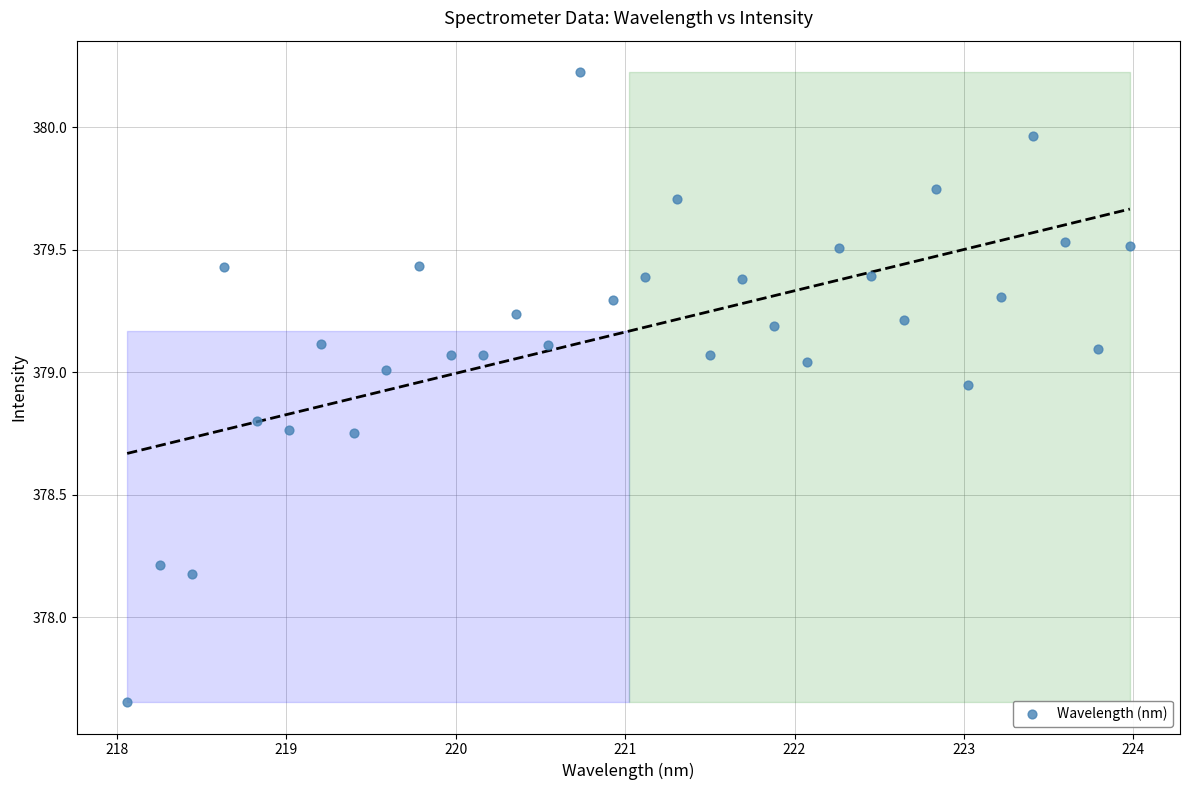

What Y value in the scatter plot is closest to 378?

378.2